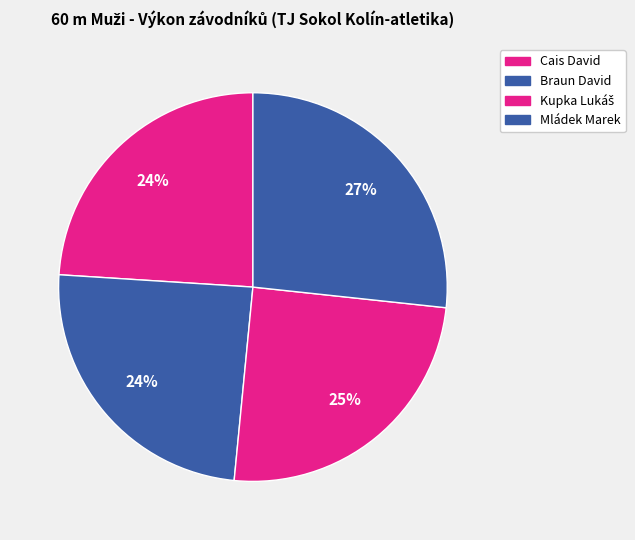

The Mládek Marek slice represents 17% of the pie. True or false?

False